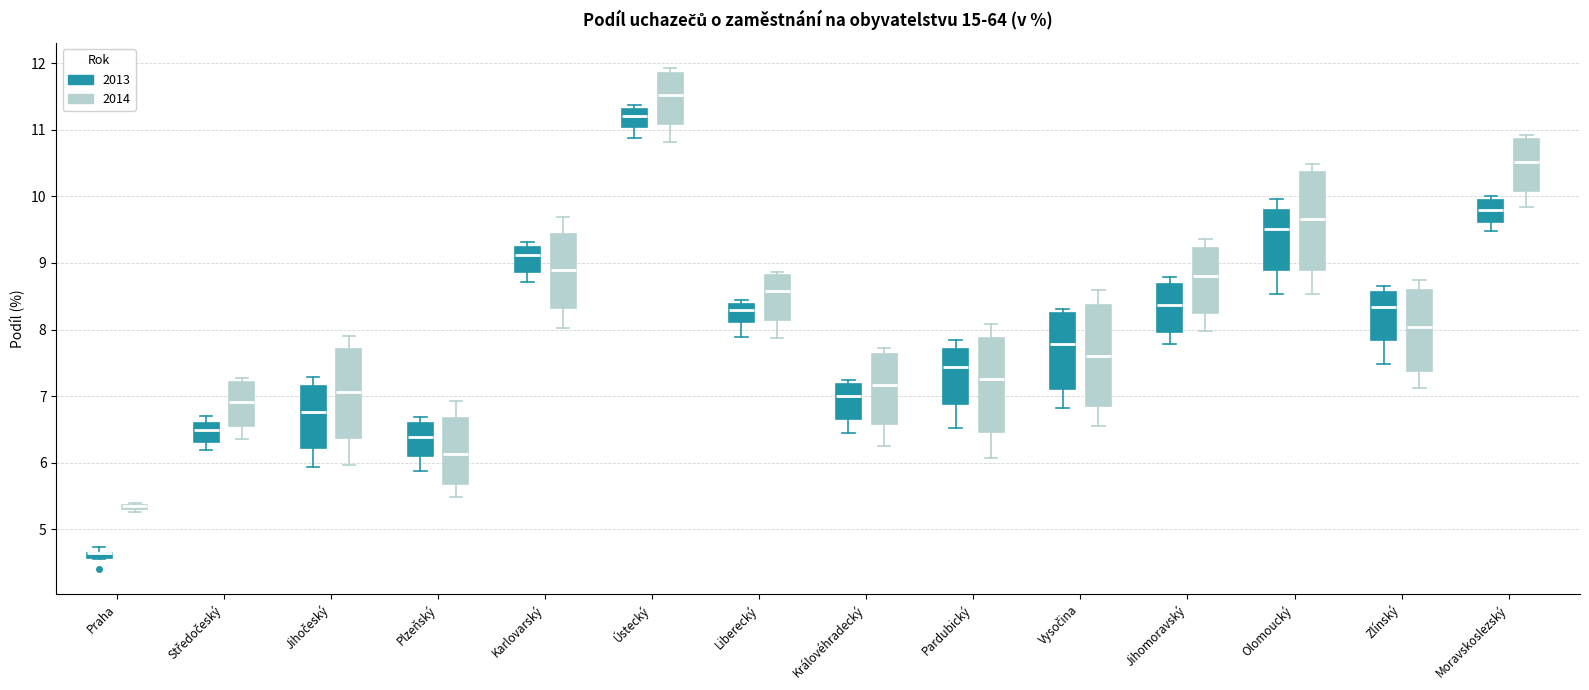

Where is the upper edge of the box for Jihomoravský (2014) on the y-axis? The values are not printed on the chart, so give them approximately, as read against the axis.

9.2